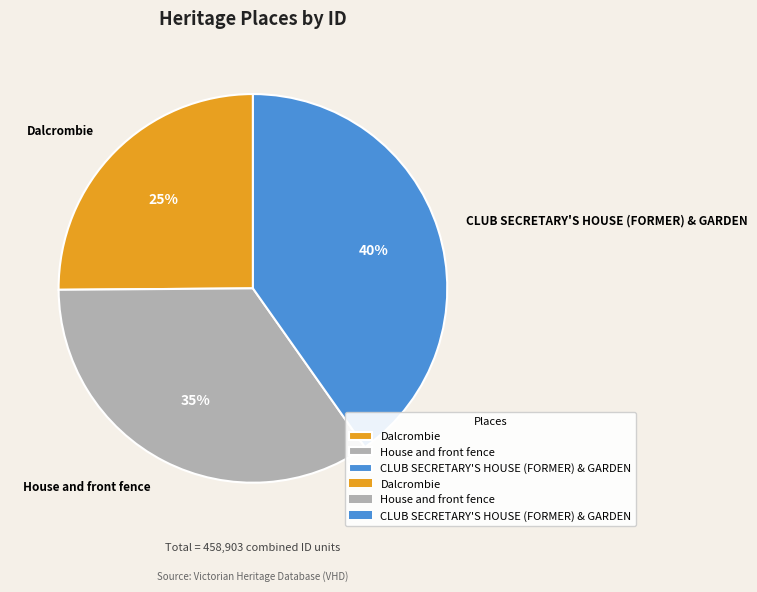

Between House and front fence and Dalcrombie, which is larger?

House and front fence